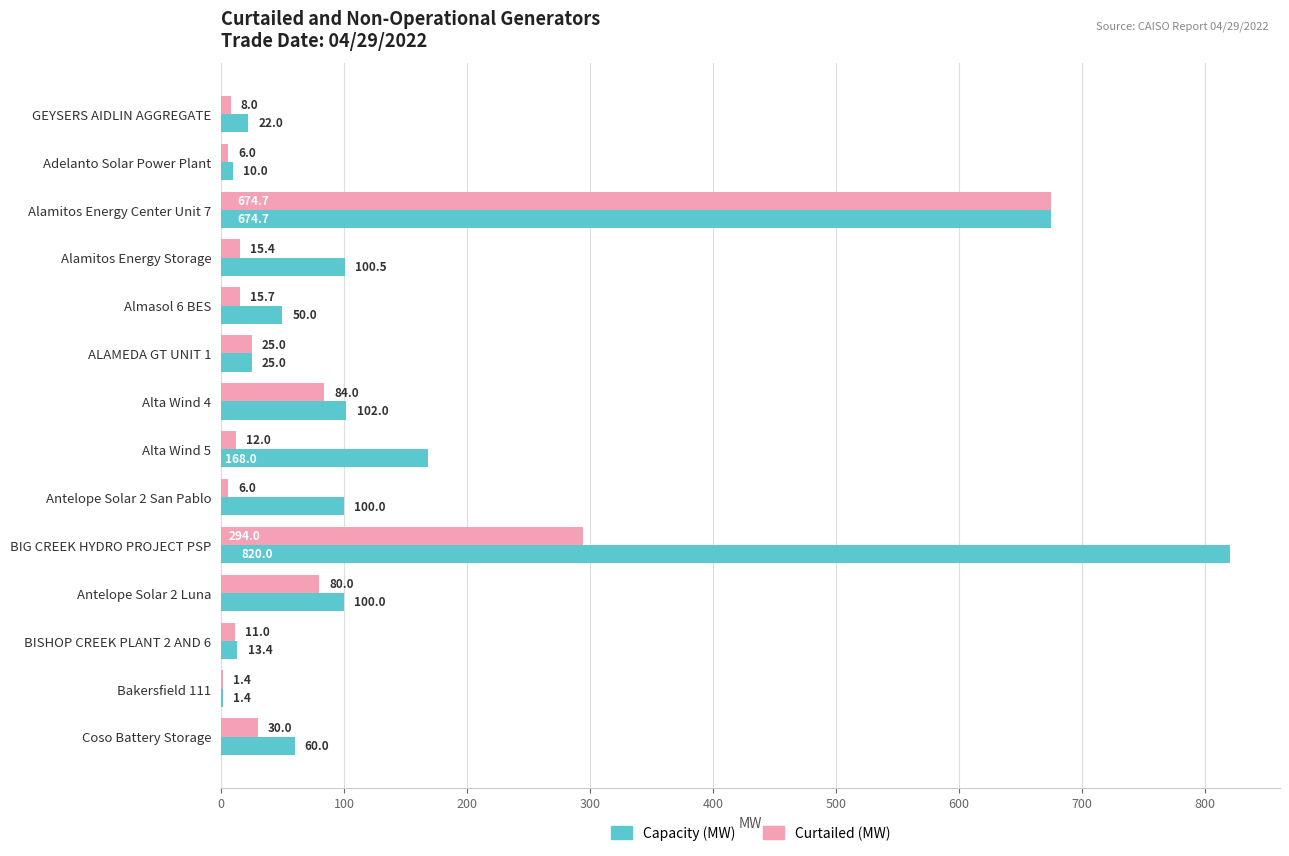

What is the sum of the Curtailed (MW) values at Antelope Solar 2 Luna and Alta Wind 5?

92.0